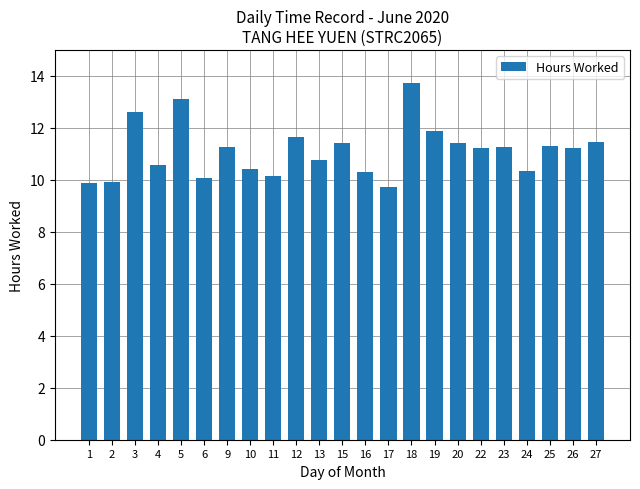

The value at 24 is 5.4. True or false?

False